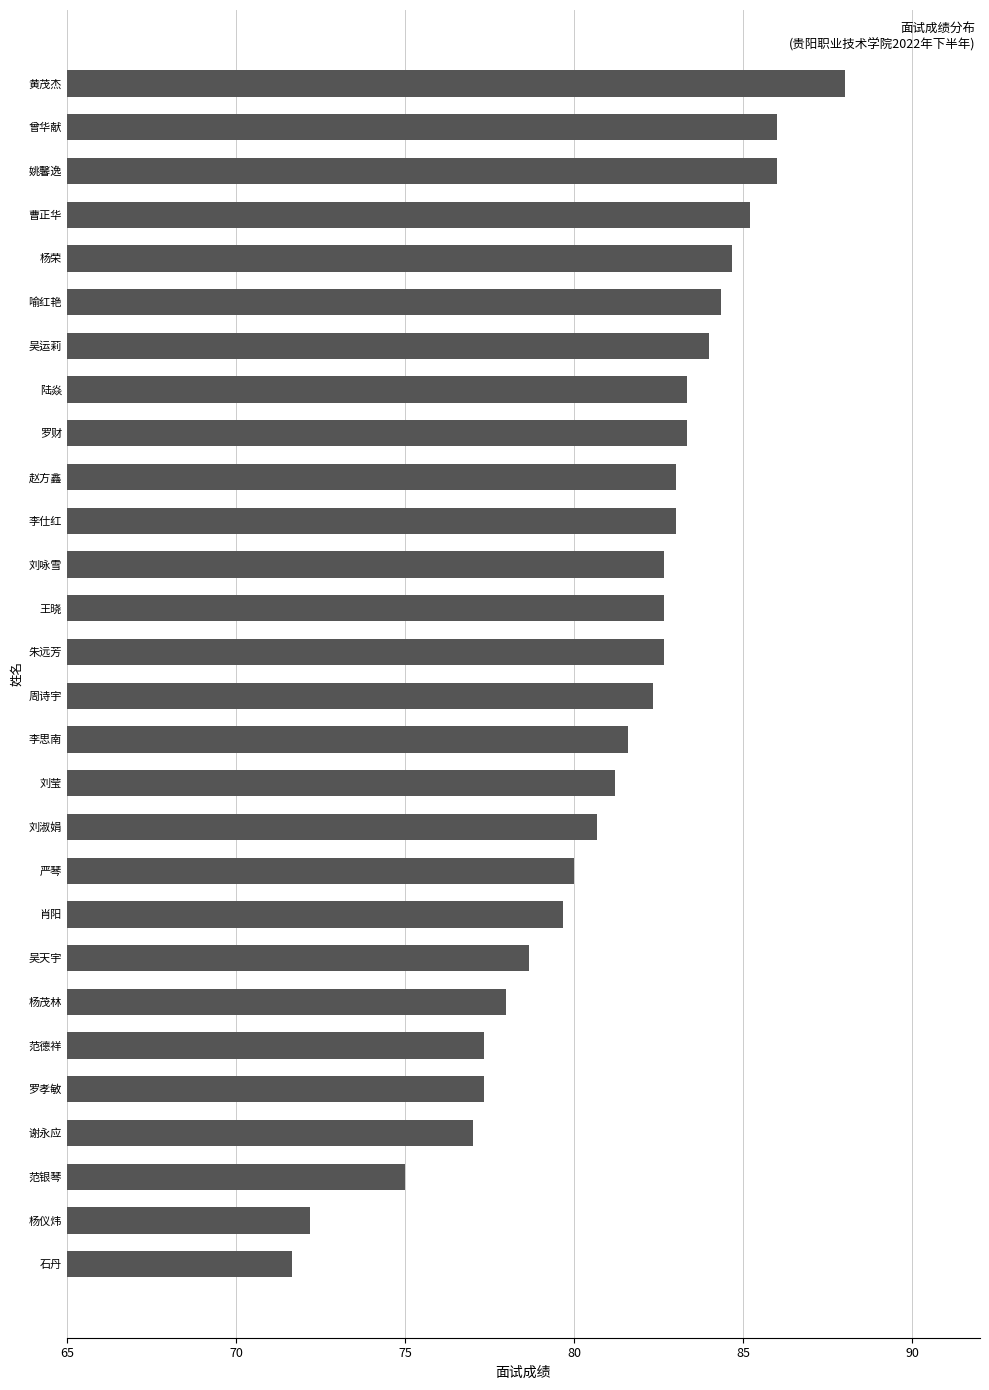

How many values exceed 82?

15